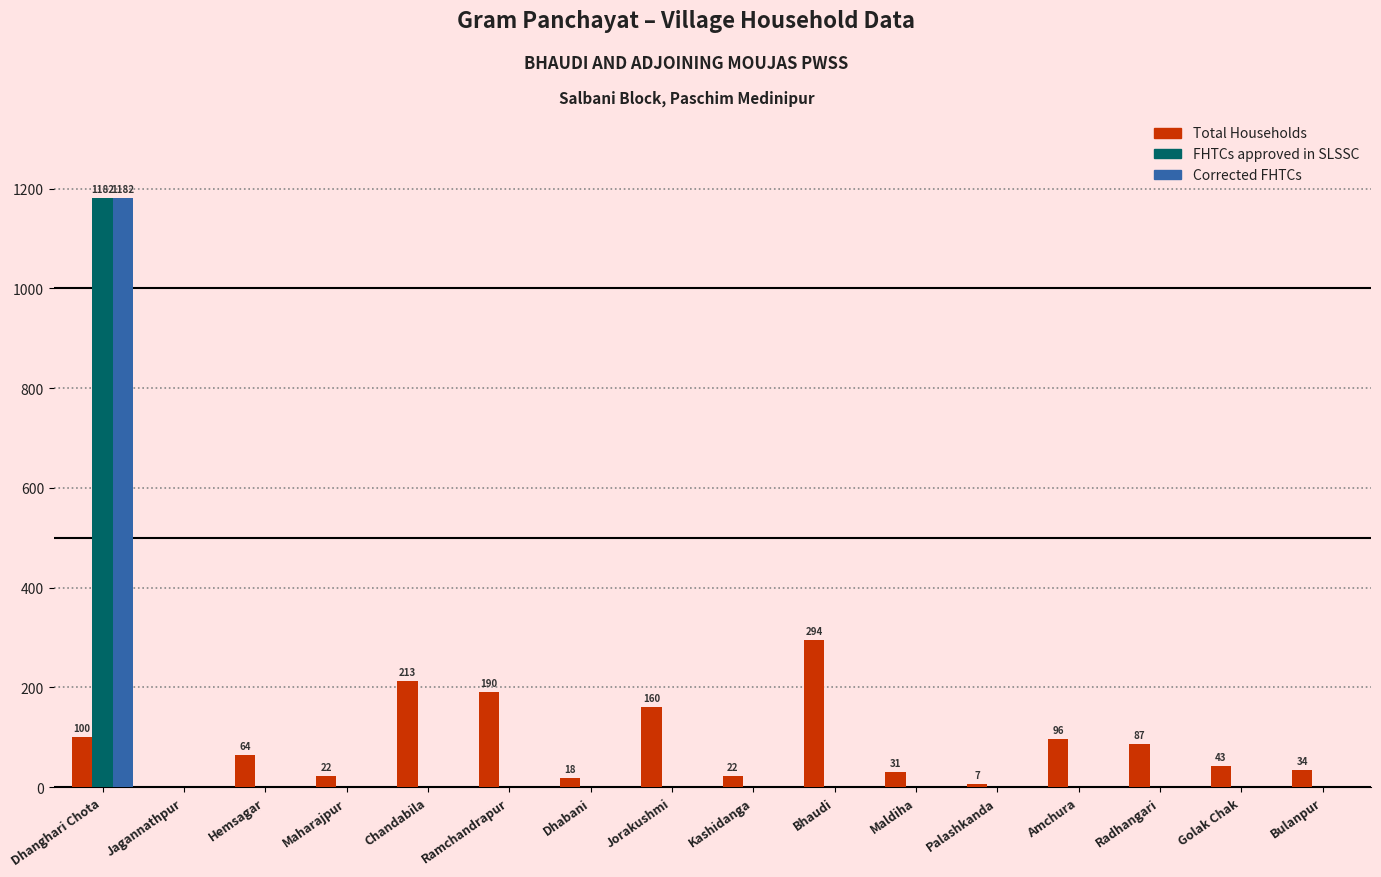

What is the approximate value of FHTCs approved in SLSSC at Dhanghari Chota, to the nearest 100?

1200